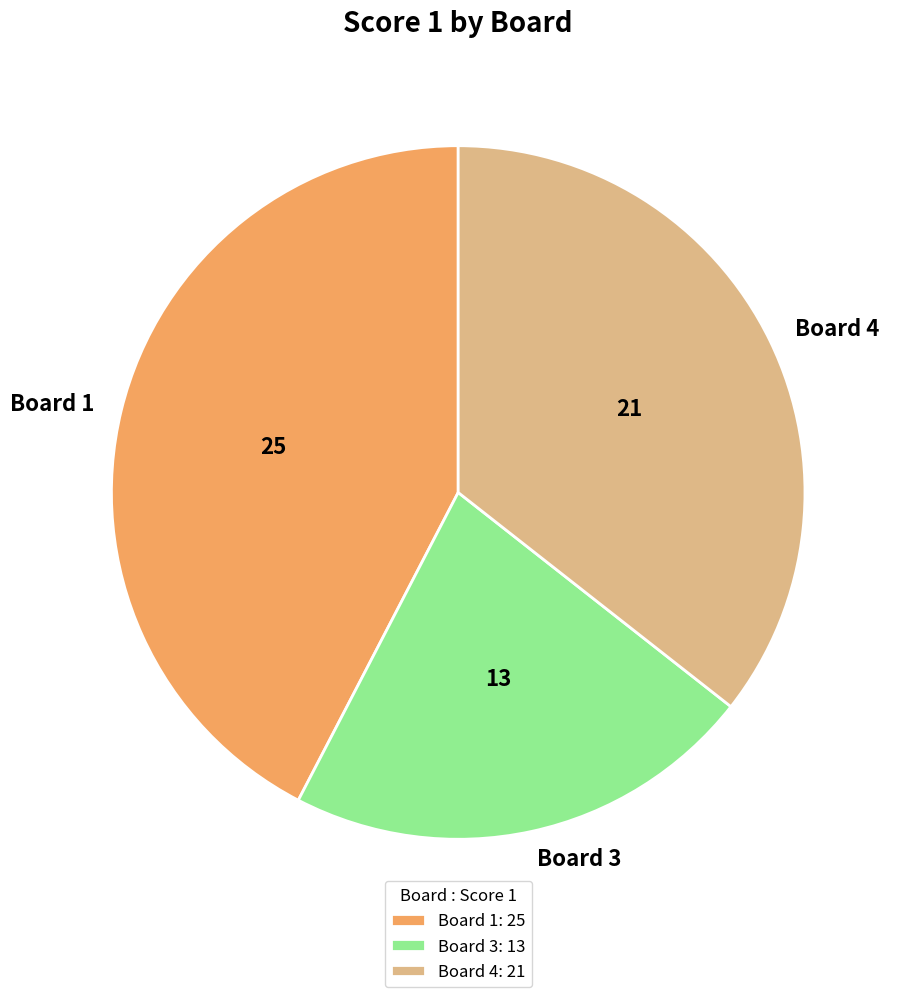

Is it true that Board 4 is 45% of the pie?

False